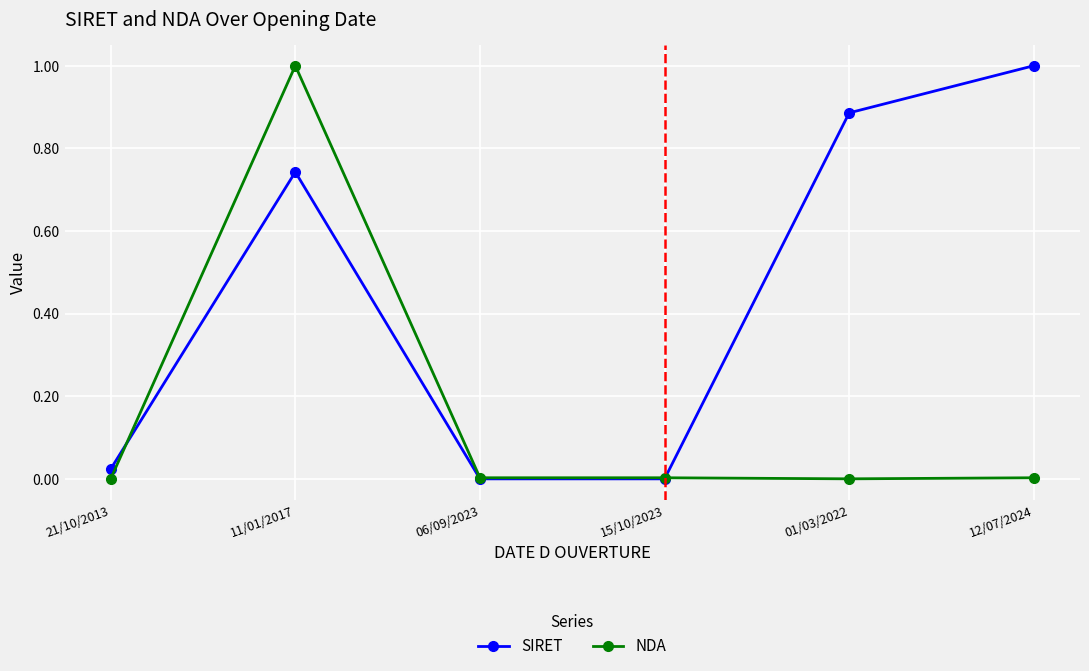

Rank the series at 01/03/2022 from lowest to highest value.

NDA, SIRET